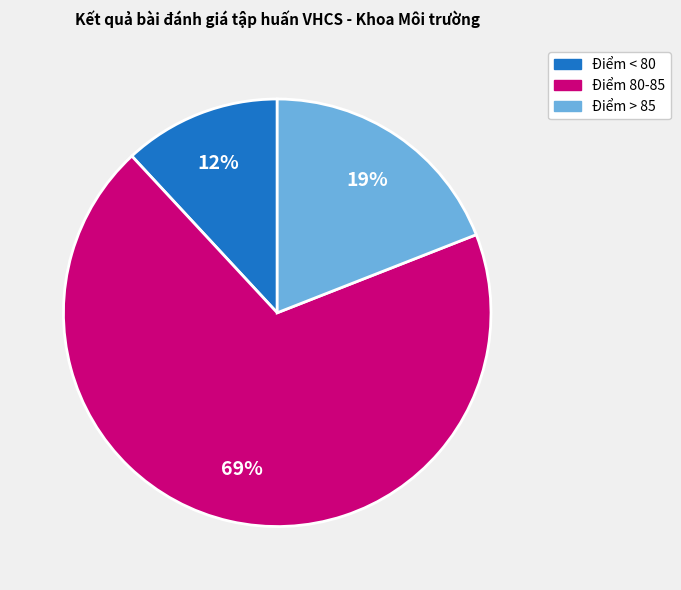

To the nearest percent, what portion does Điểm 80-85 represent?

69%